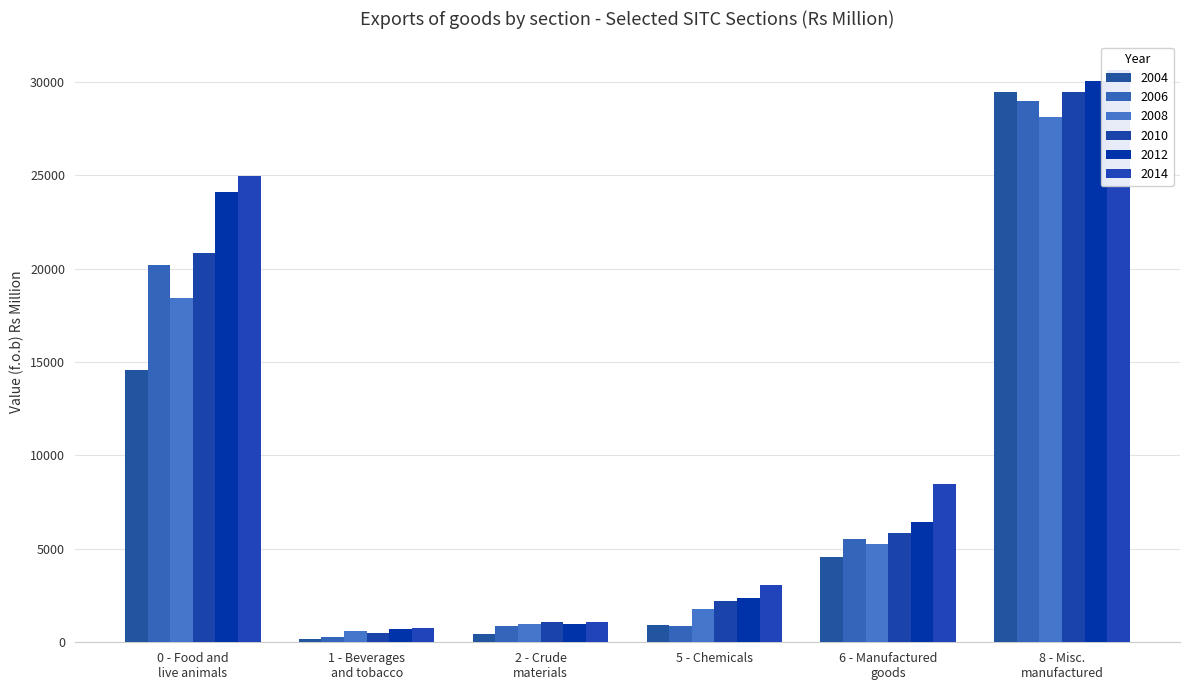

Between 2004 and 2006, which is larger?

2006